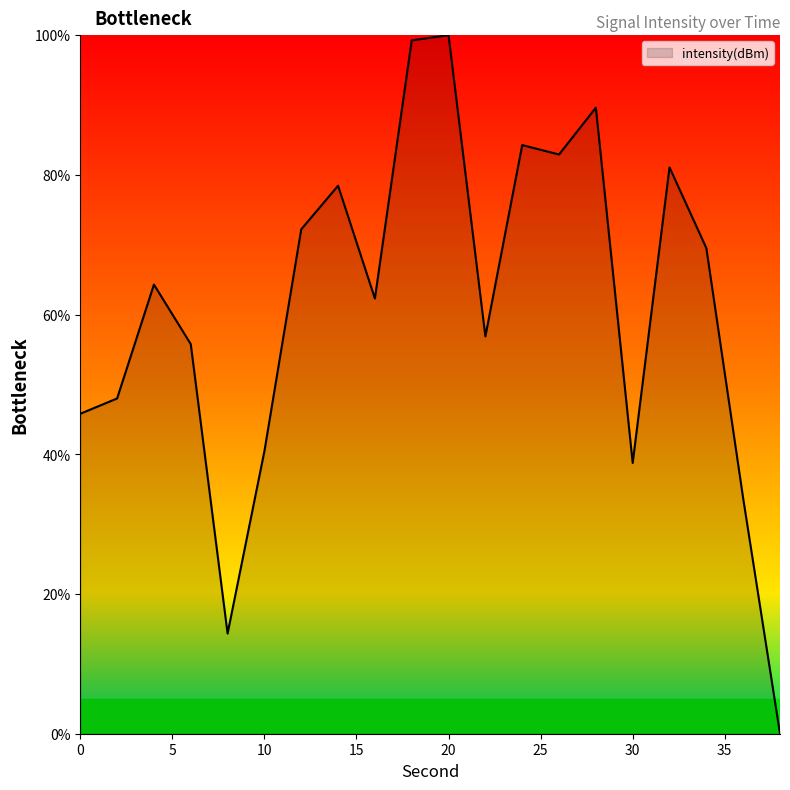

What is the maximum value shown in the chart?

100.0